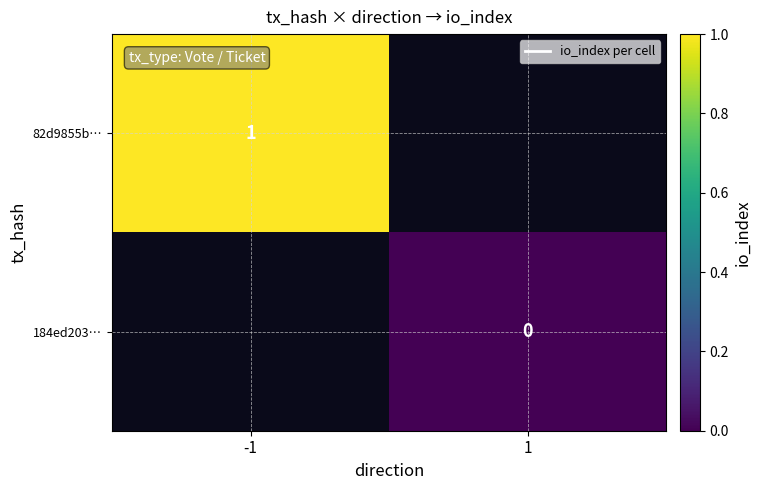

How many data points does each series have?

2